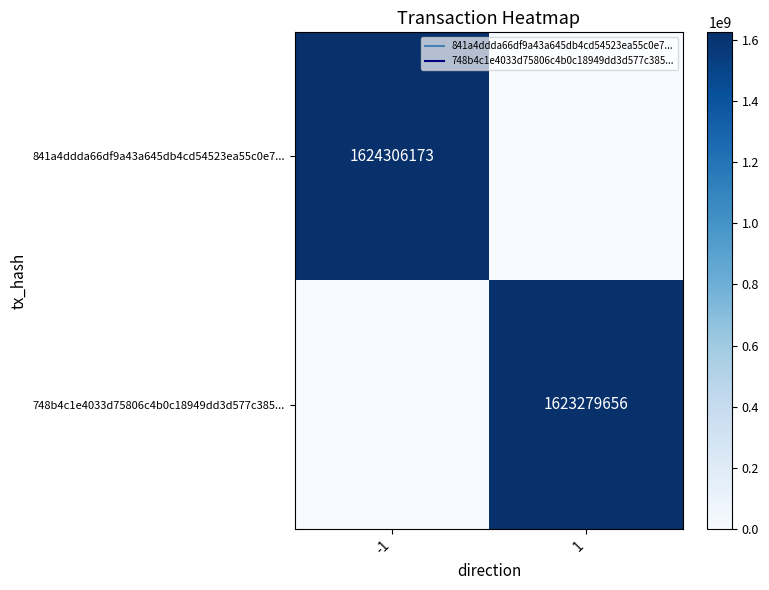

Which series has the largest range (max minus min)?

841a4ddda66df9a43a645db4cd54523ea55c0e7...